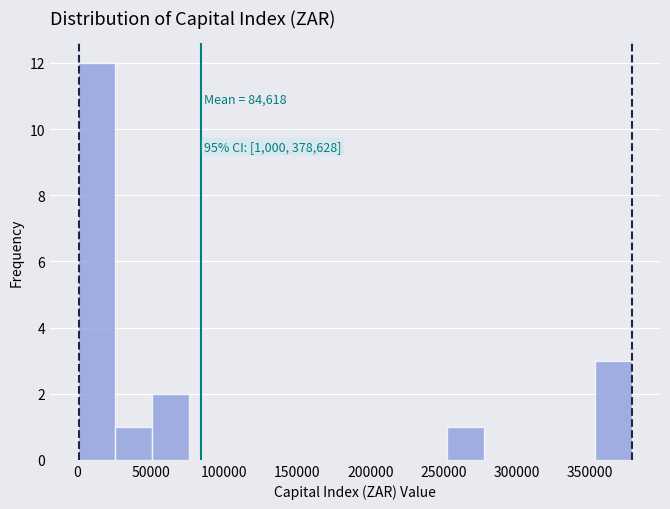

Which range on the x-axis has the tallest bar?

0 to 25000